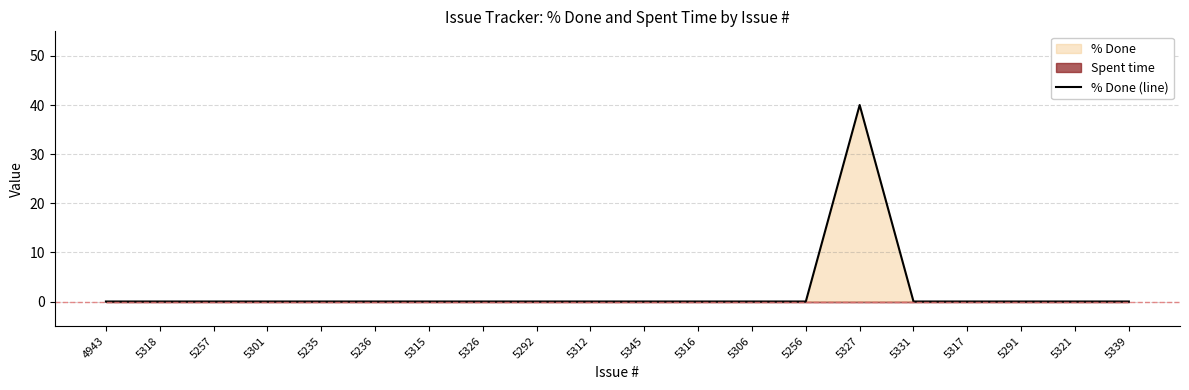

What is the average value?

2